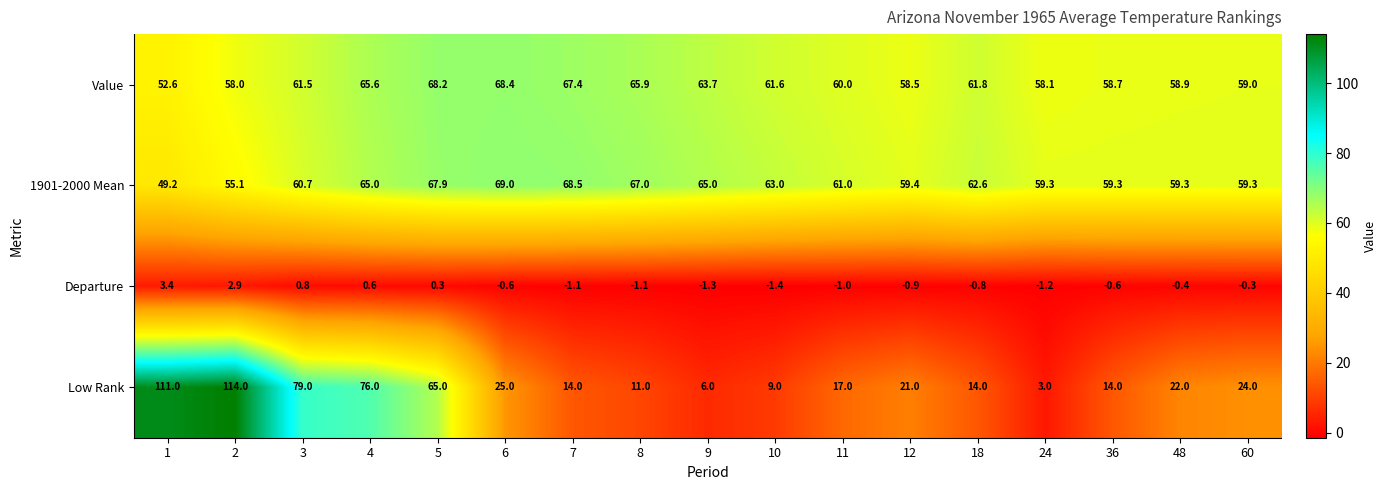

What is the sum of the Departure values at 10 and 12?

-2.3